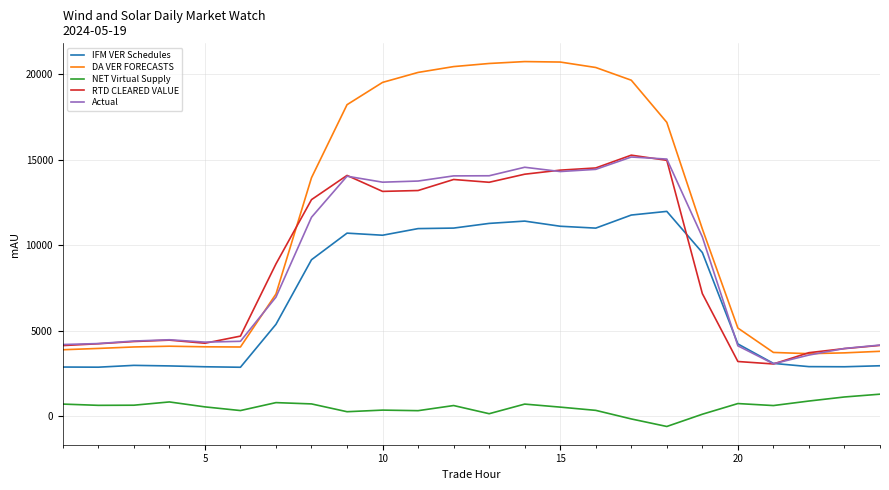

Which series has the largest total across all categories?

DA VER FORECASTS